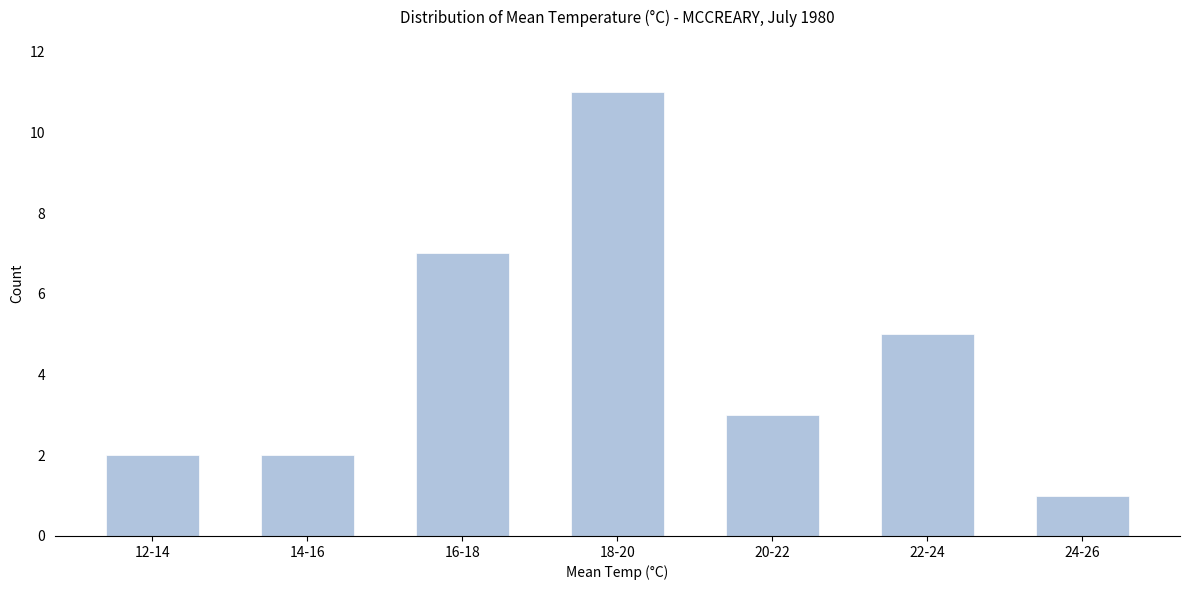

Reading left to right, extract all data points from this chart.

12-14=2	14-16=2	16-18=7	18-20=11	20-22=3	22-24=5	24-26=1